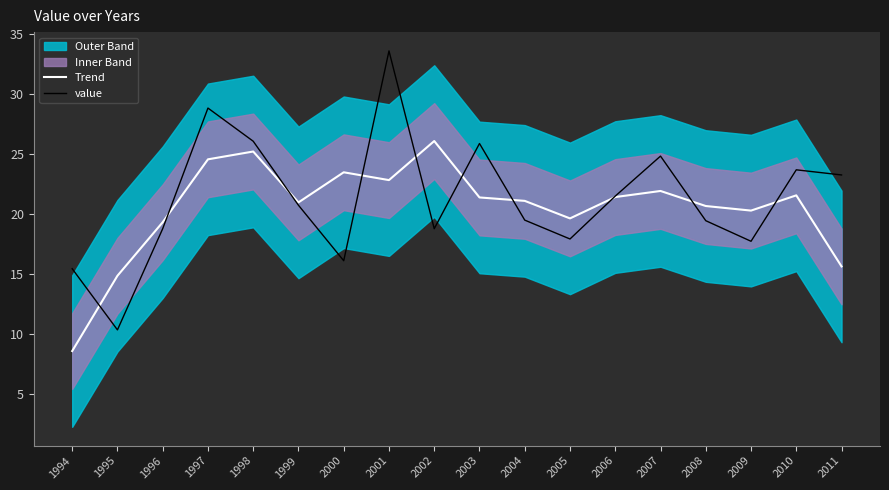

True or false: Trend and value intersect in this chart.

True